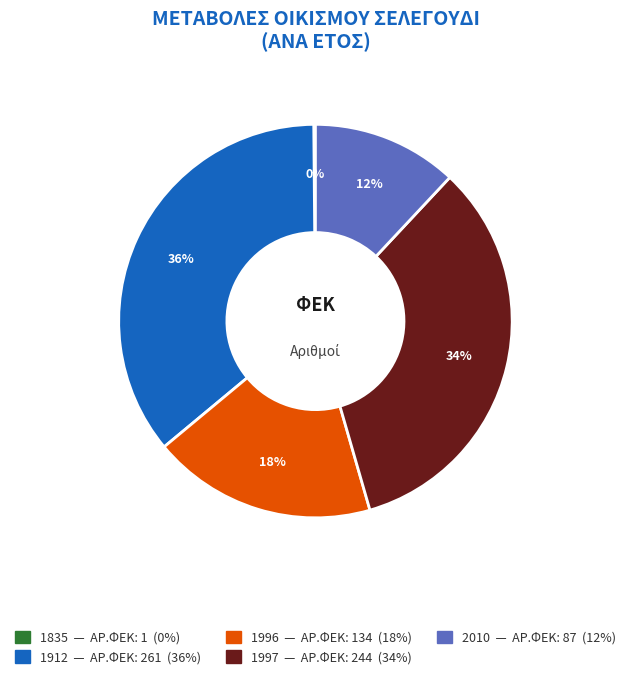

To the nearest percent, what percentage of the pie is 1996?

18%